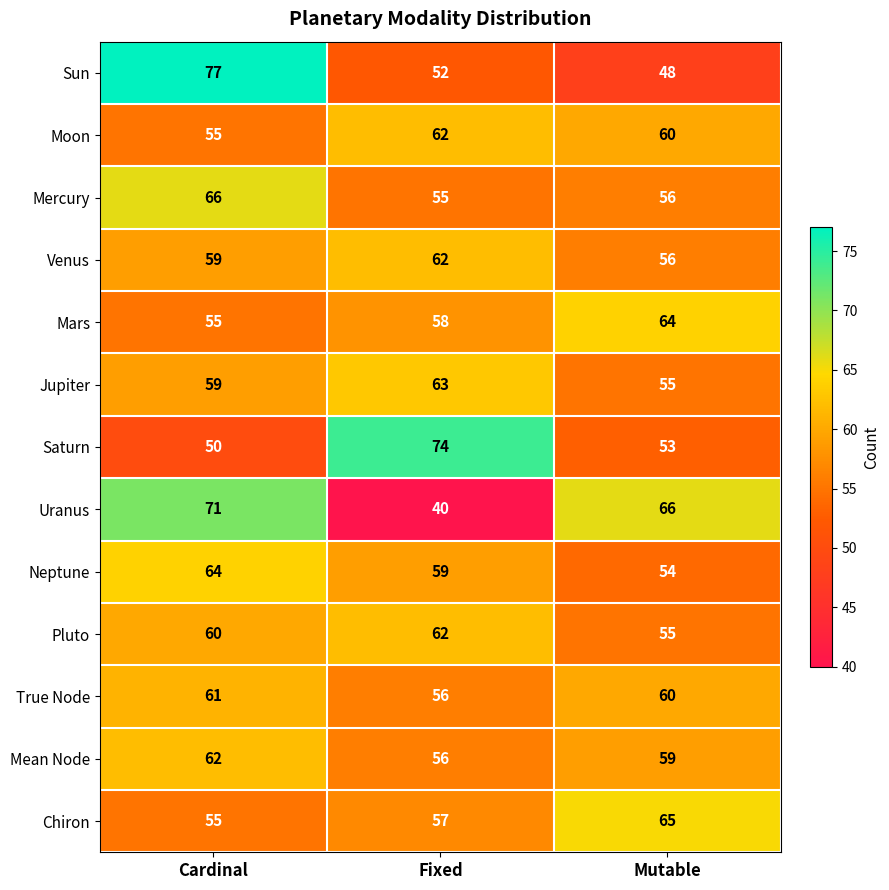

At which label does True Node reach its minimum?

Fixed